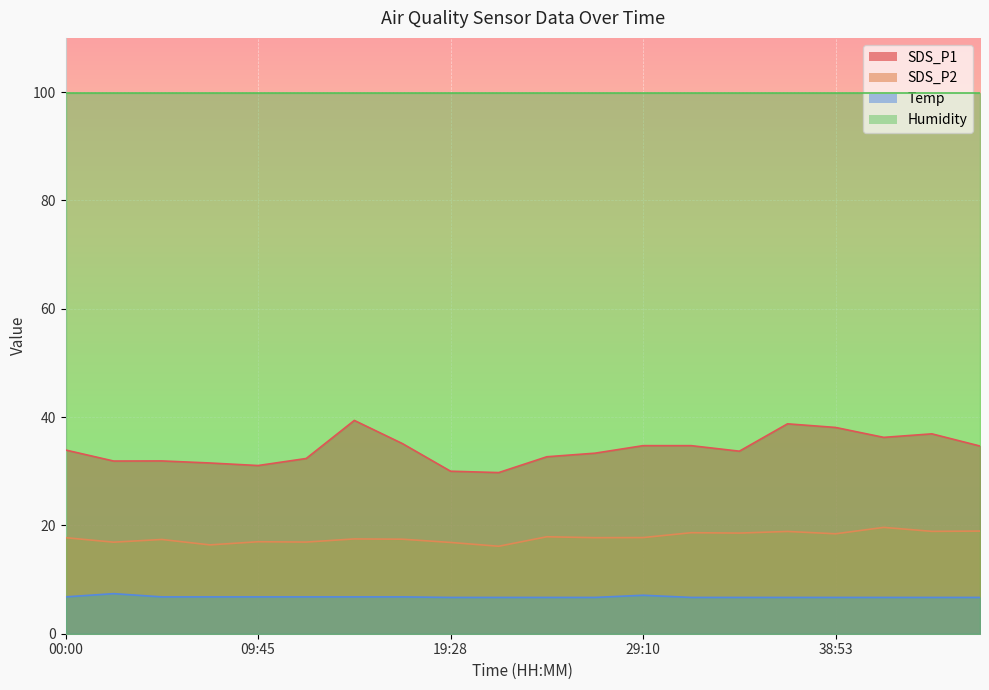

True or false: SDS_P2 and SDS_P1 cross at least once.

False